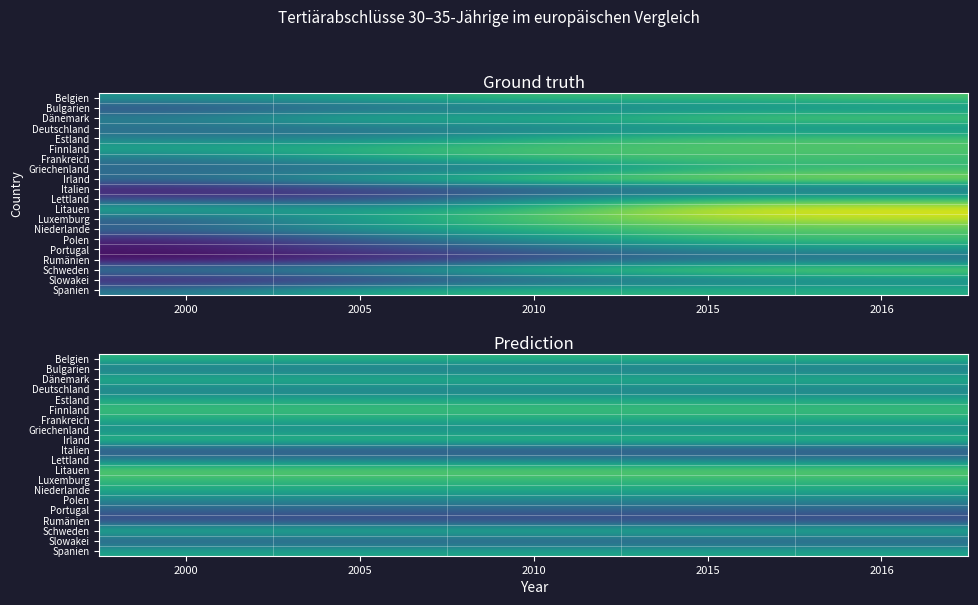

The value of Luxemburg at 2016 is 42.4. True or false?

True